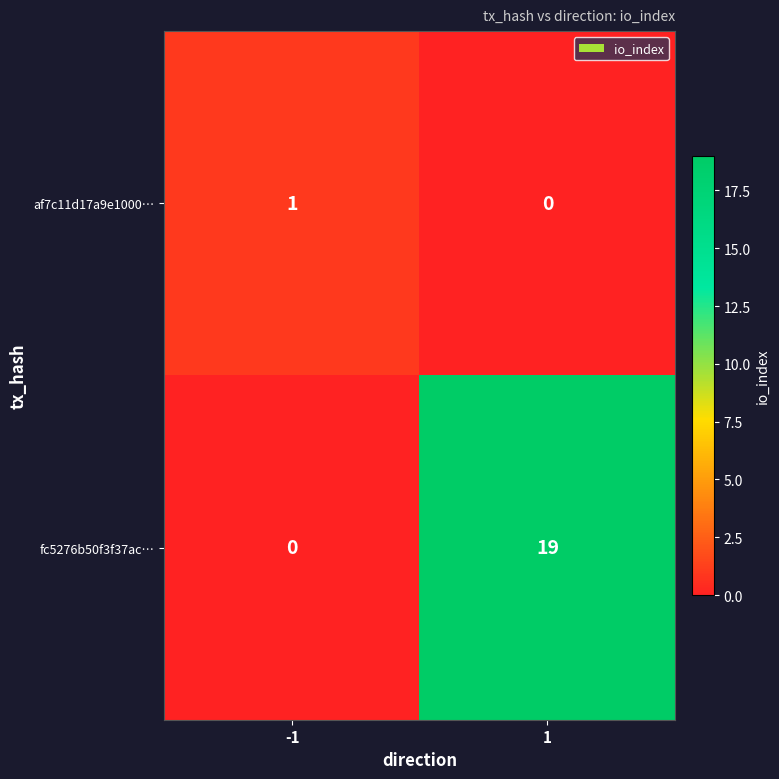

True or false: fc5276b50f3f37ac… has a value of -10 at -1.

False